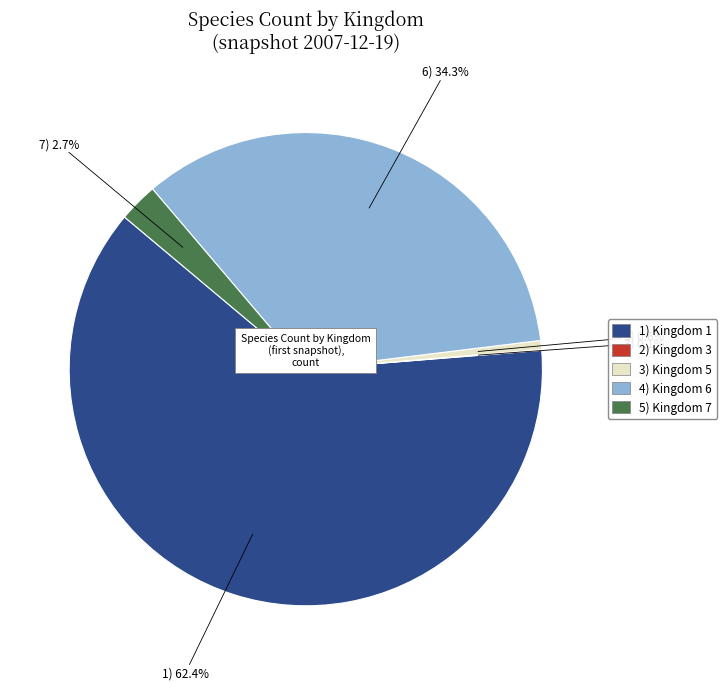

Does any single category account for the majority?

Yes